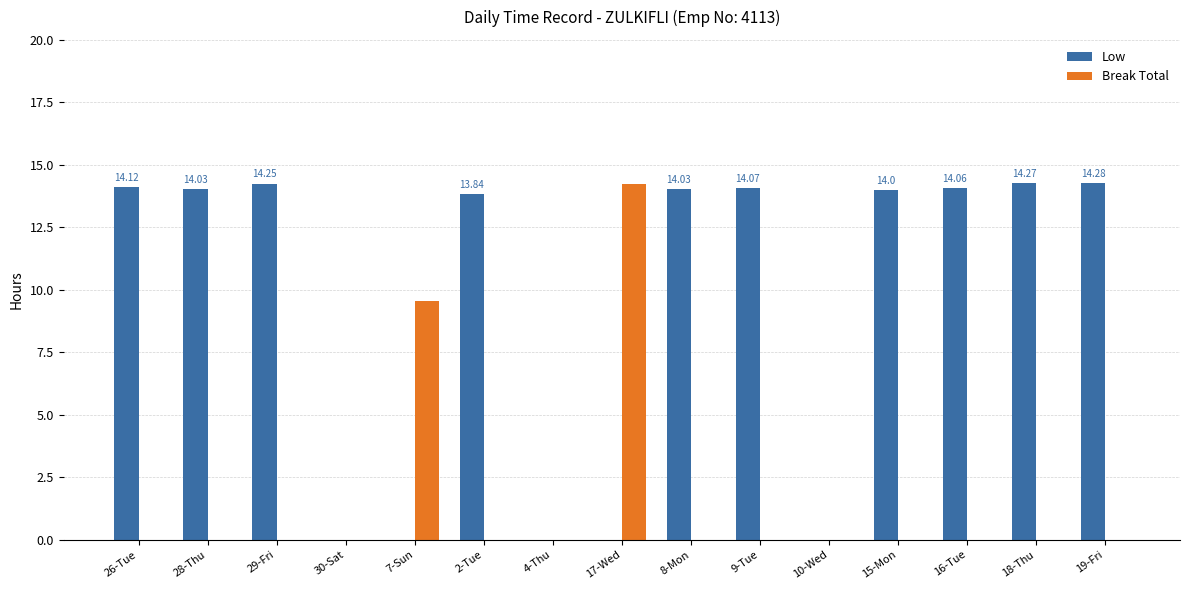

Does the chart contain stacked bars?

No